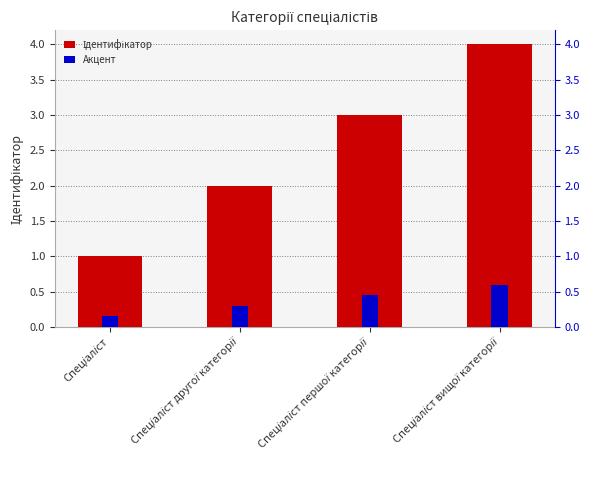

What is the difference between the Ідентифікатор values at Спеціаліст другої категорії and Спеціаліст?

1.0